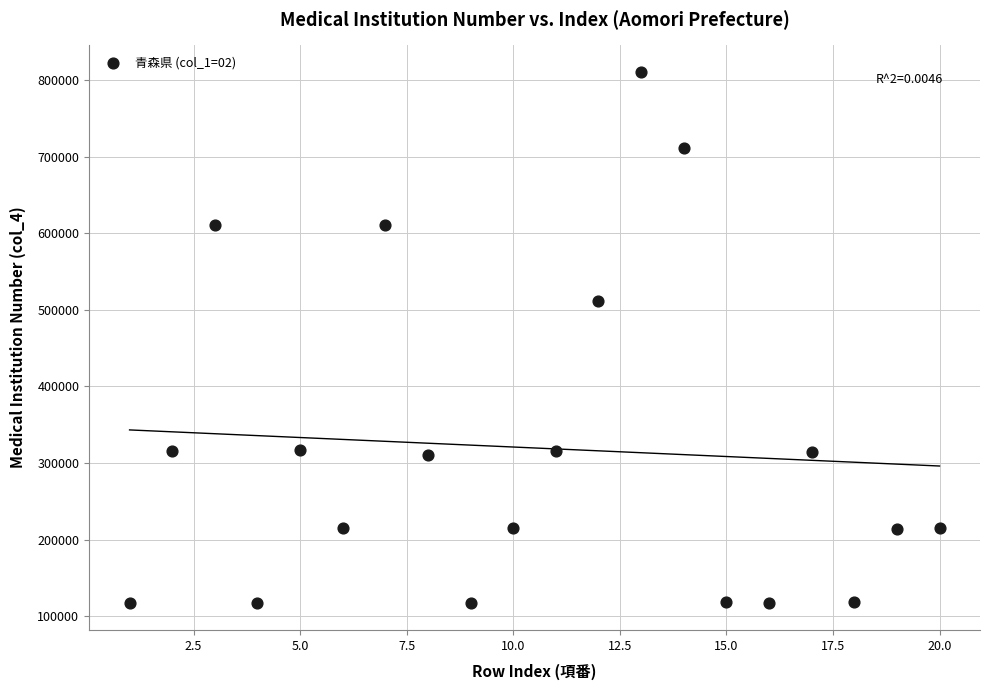

What Y value in the scatter plot is closest to 463789?

510996